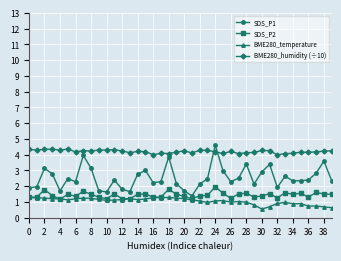

Which series has the largest range (max minus min)?

SDS_P1